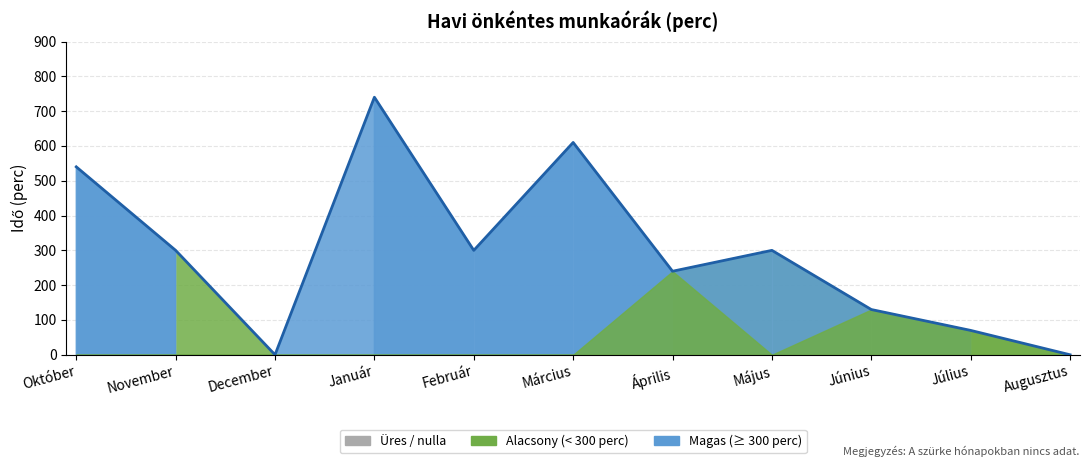

What is the label of the 1st point from the right?

Augusztus